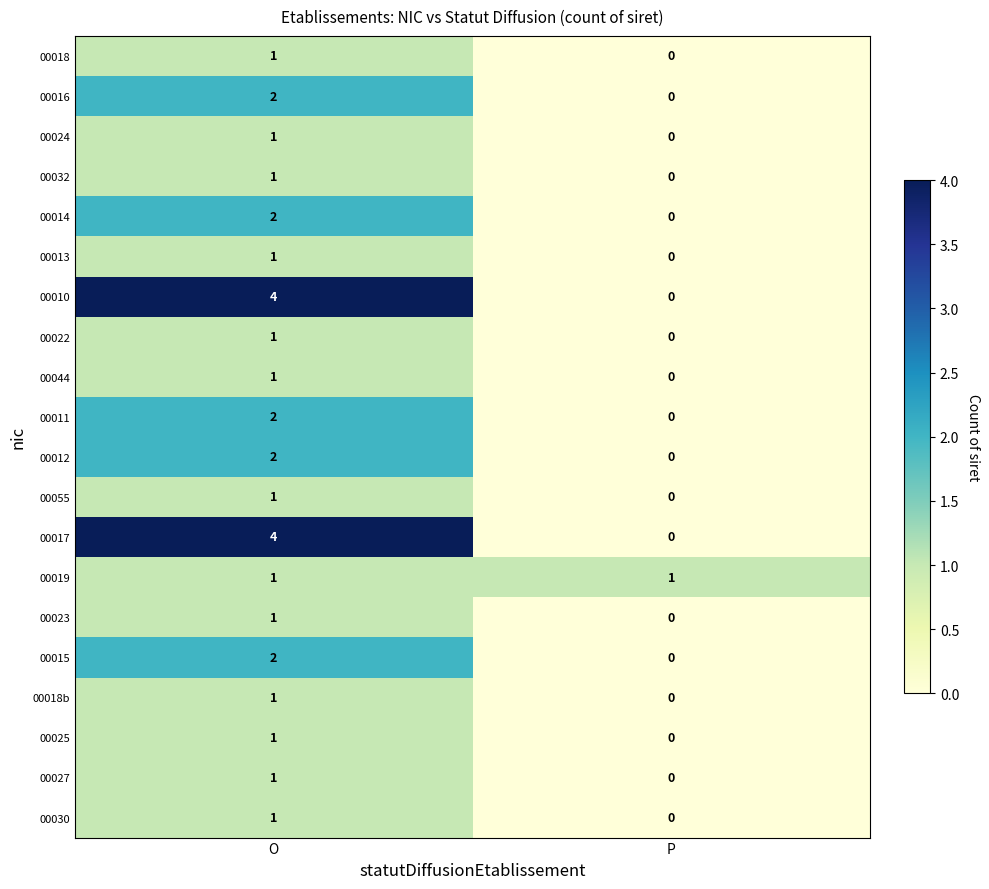

True or false: 00018b has a value of 0 at P.

True